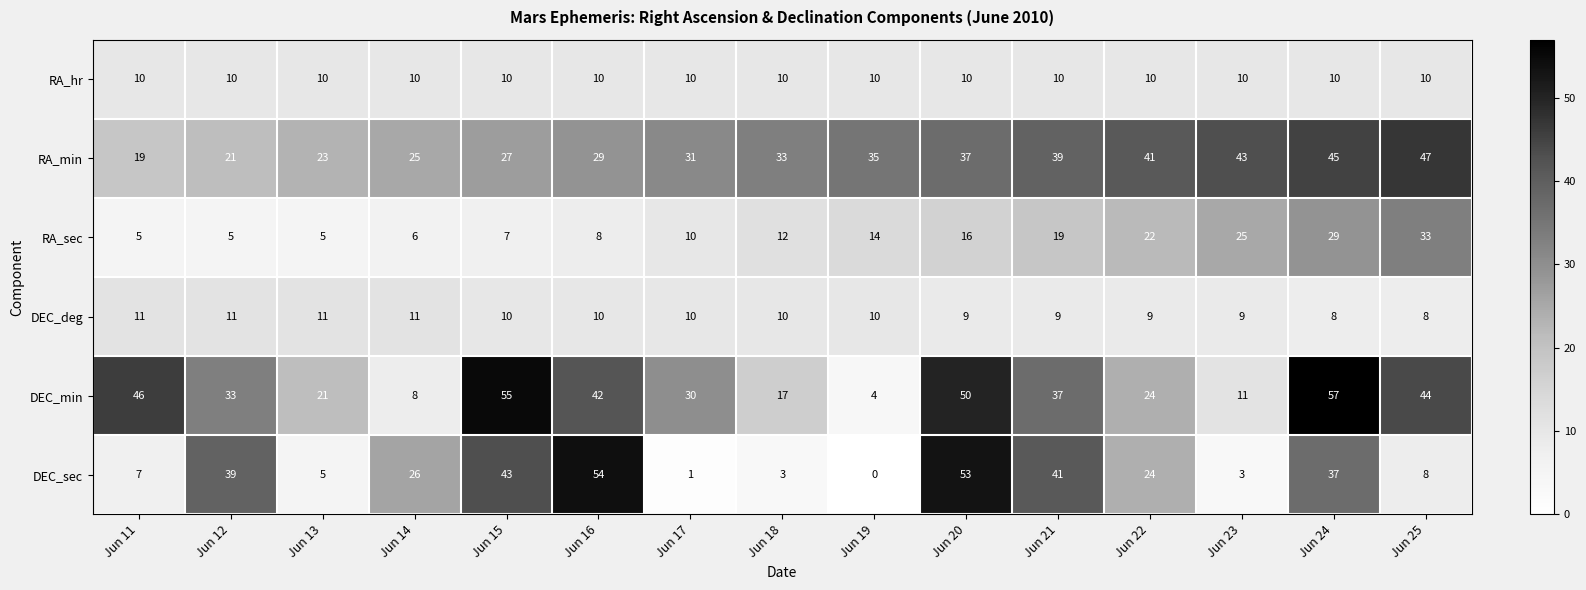

What is the total value across all series at Jun 25?

150